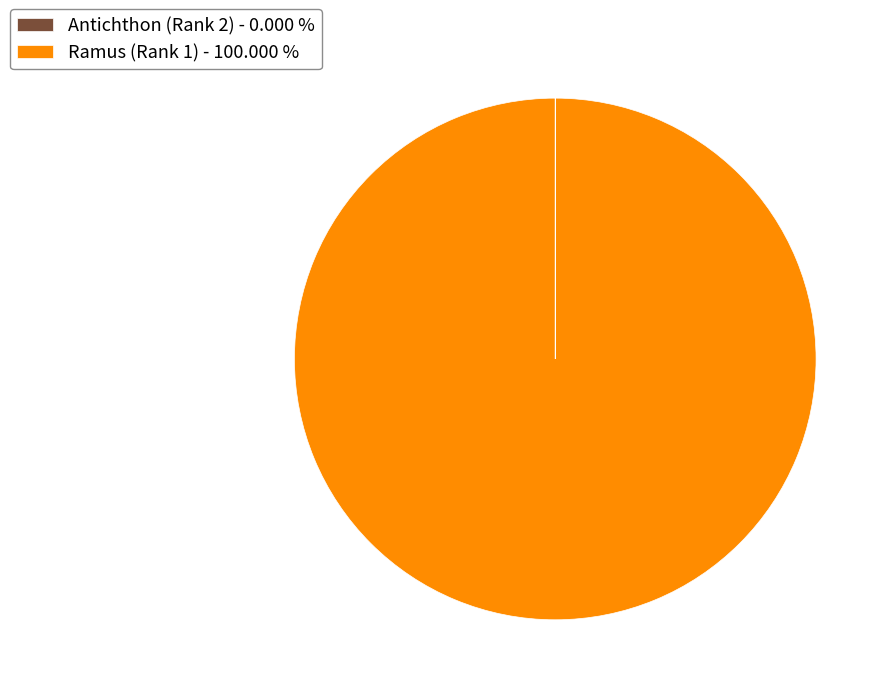

Is Ramus (Rank 1) - 100.000 % the majority of the pie?

Yes